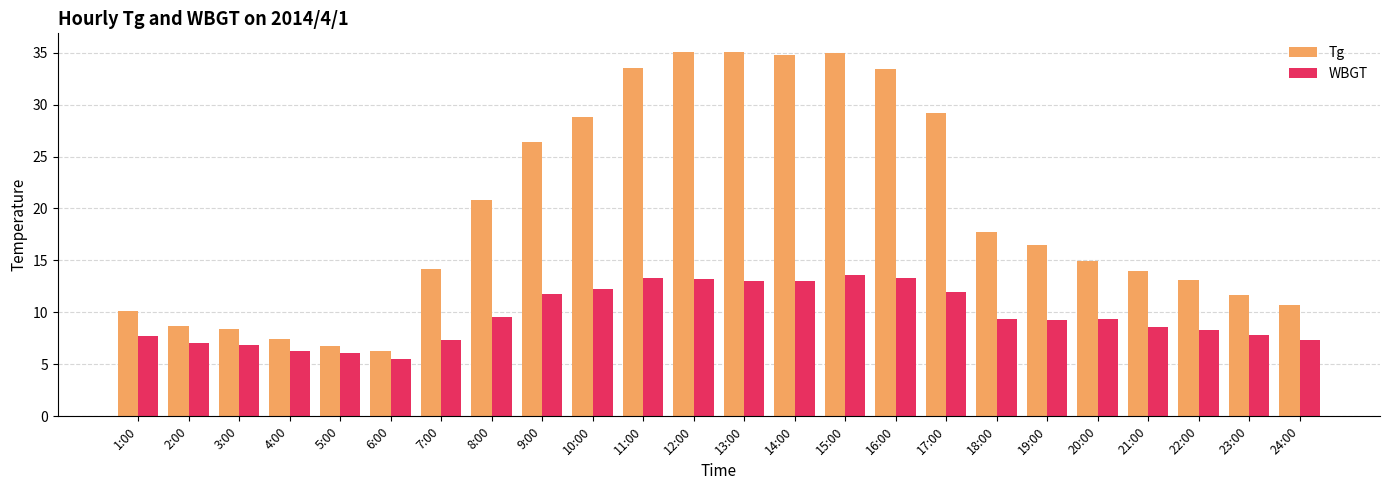

Which series has the largest total across all categories?

Tg